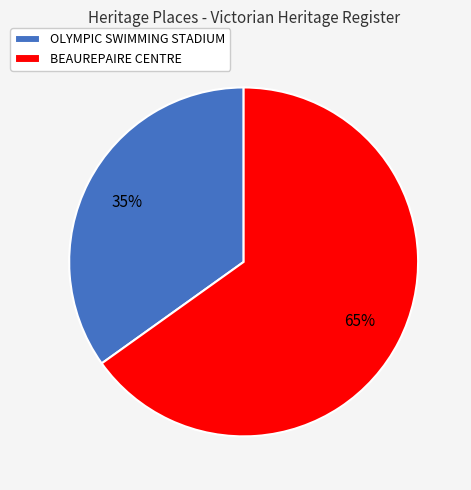

The BEAUREPAIRE CENTRE slice represents 65% of the pie. True or false?

True